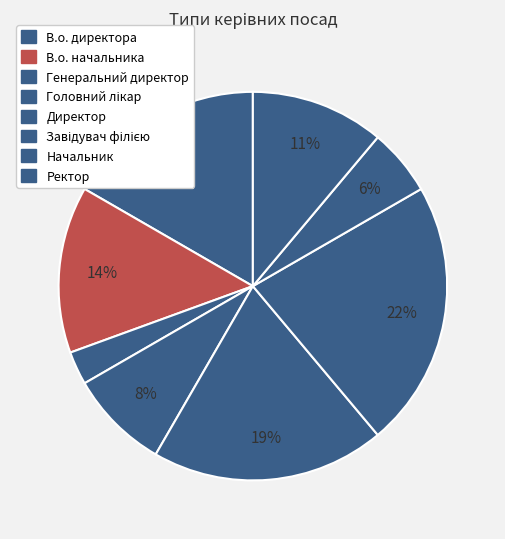

Is there a majority slice in this chart?

No